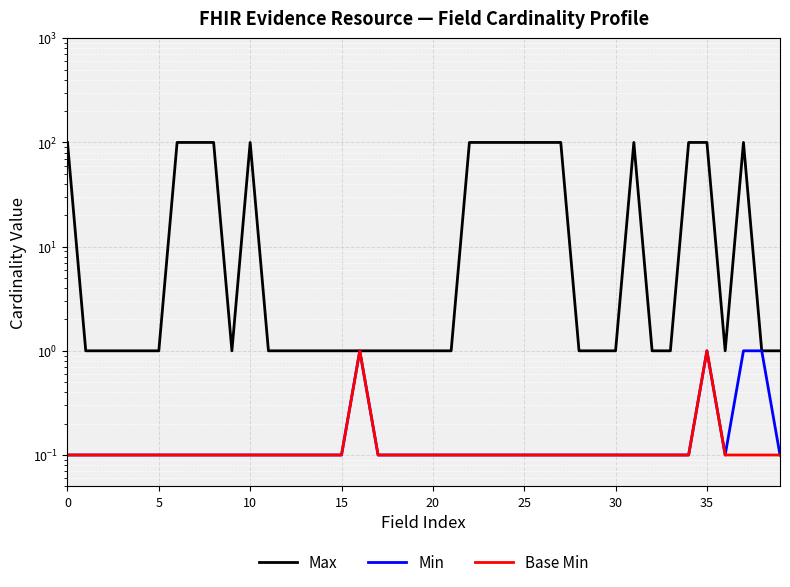

What are all the series names shown in the legend?

Max, Min, Base Min